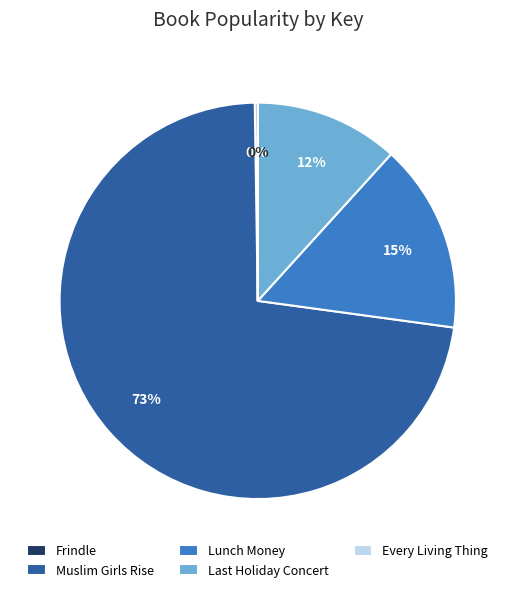

To the nearest percent, what is the average slice percentage?

20%